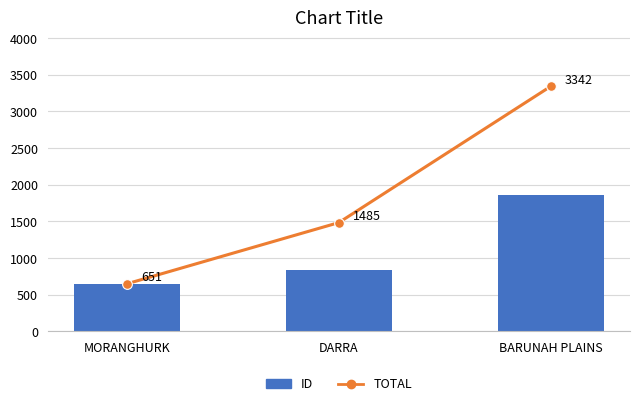

The value of TOTAL at MORANGHURK is 396. True or false?

False